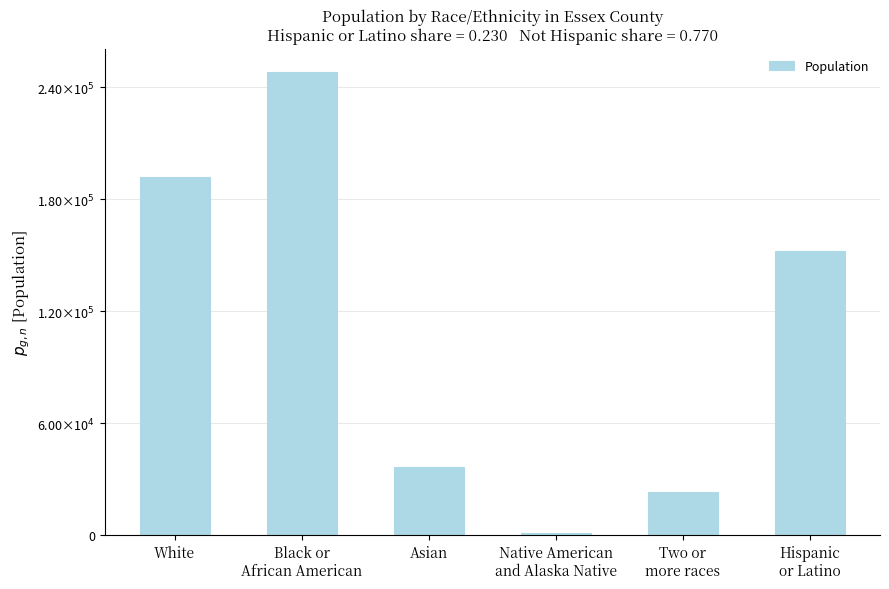

Reading right to left, what are all the values shown in this chart?

151967	23120	940	36581	248175	191781